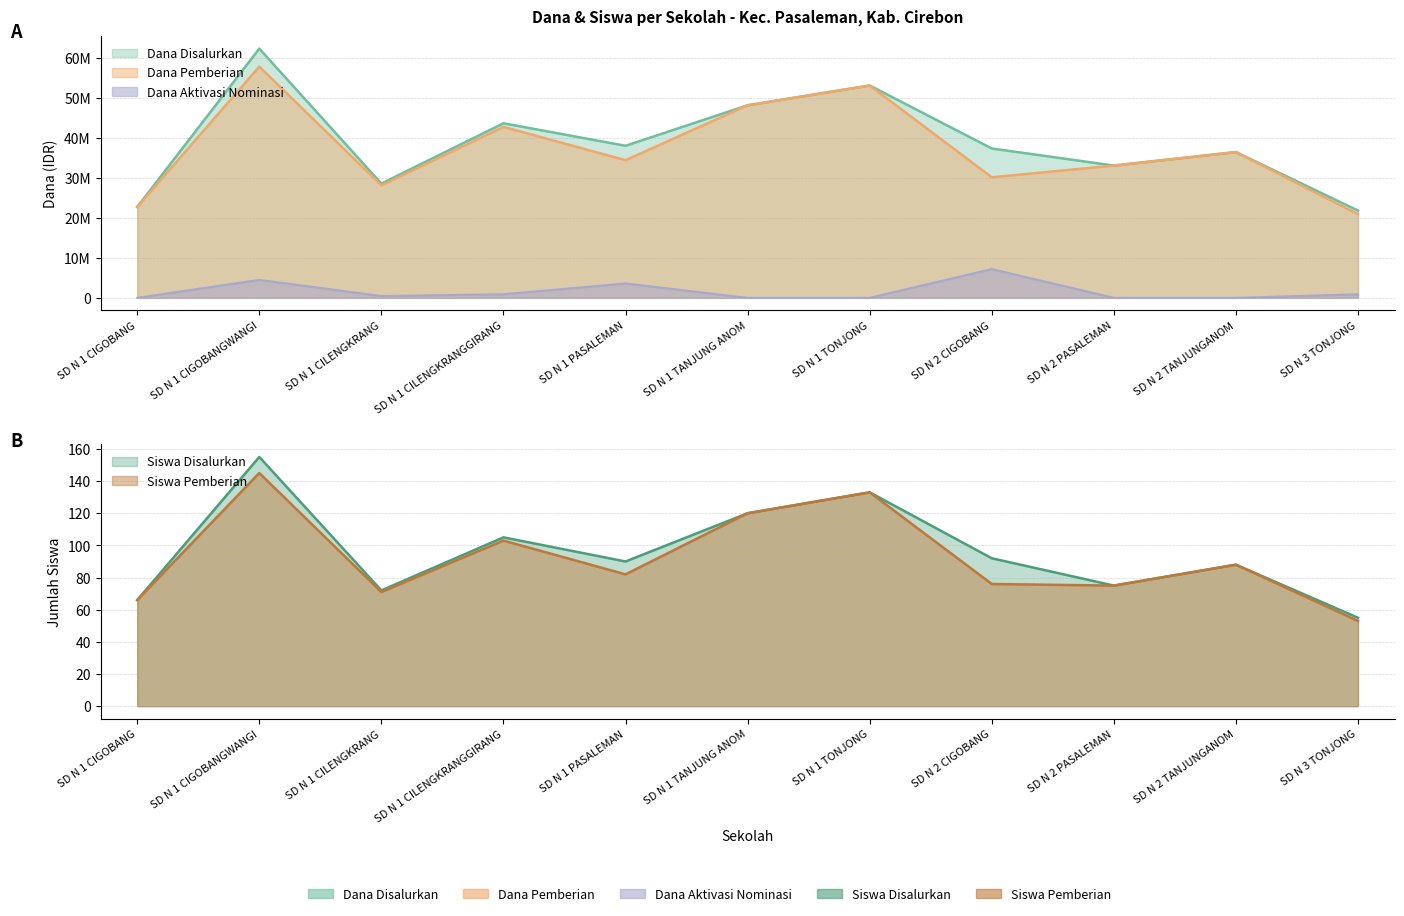

In Siswa Disalurkan, how many points are higher than both neighbors (excluding endpoints)?

4